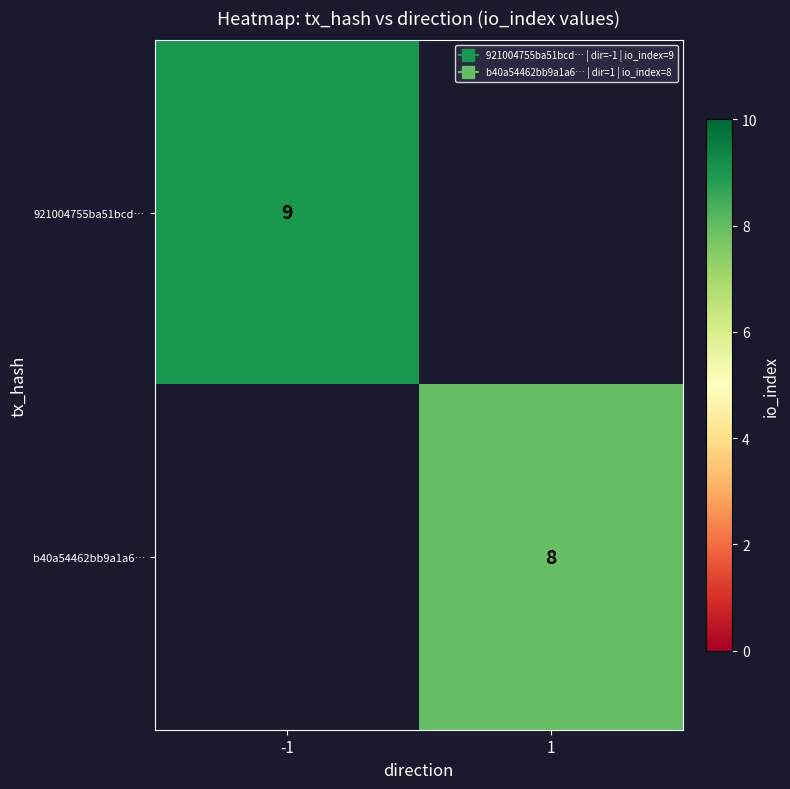

At which category is the sum across all series the highest?

-1